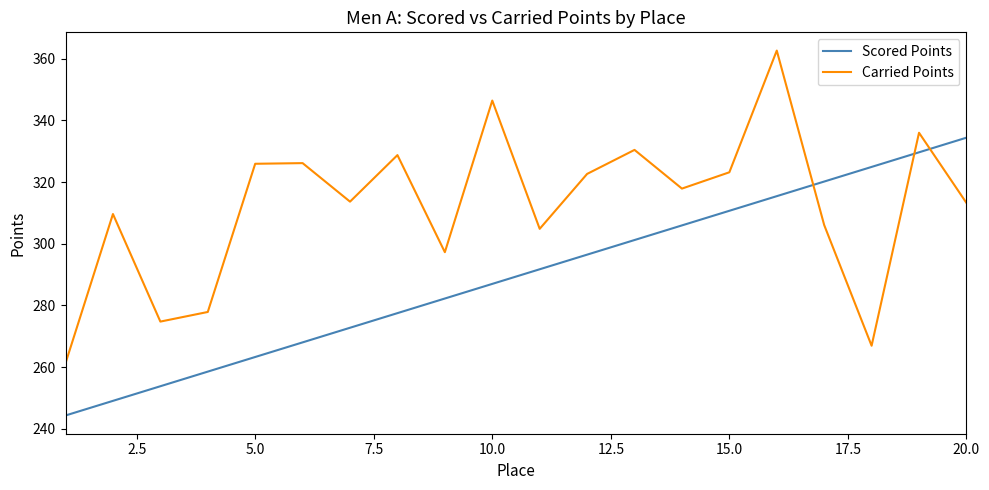

What is the difference between the maximum and second lowest values in the Scored Points series?

85.3